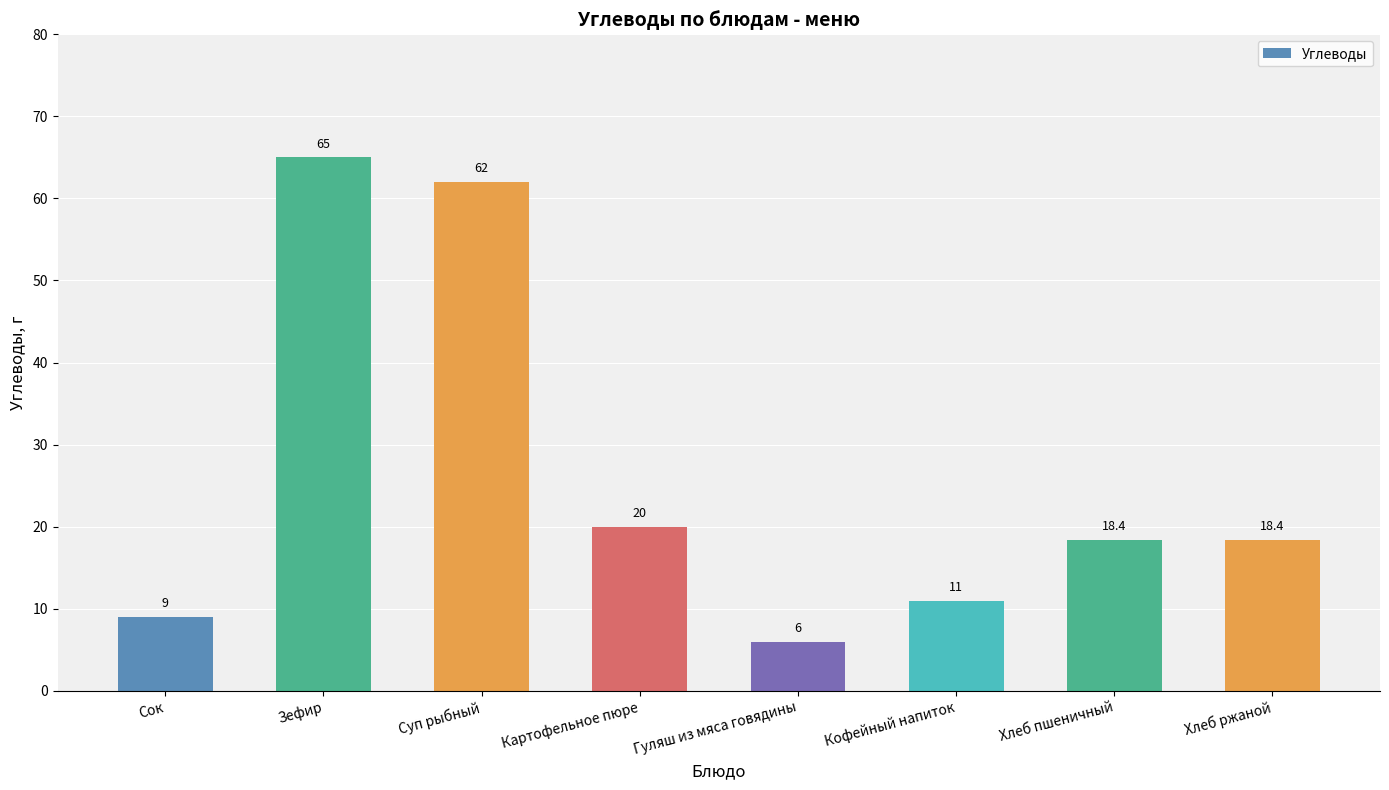

Count the number of data series in this chart.

1